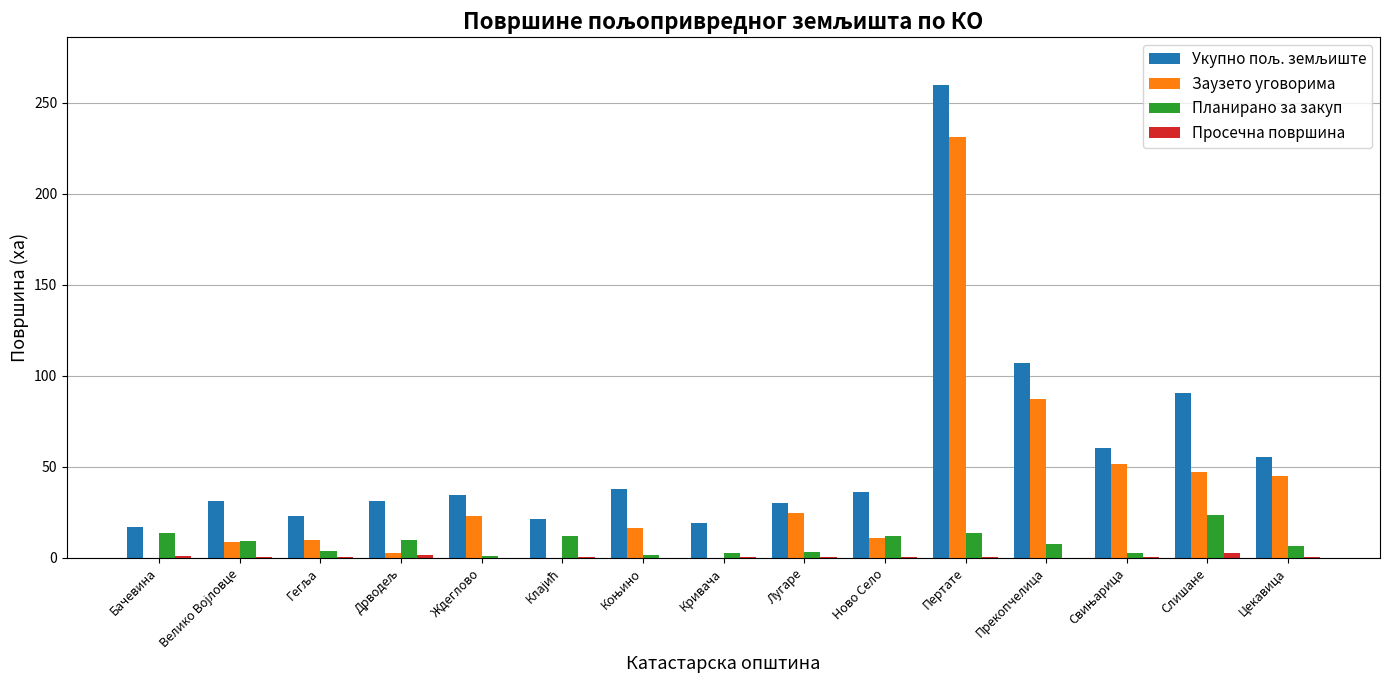

What is the sum of all Планирано за закуп values?

122.2